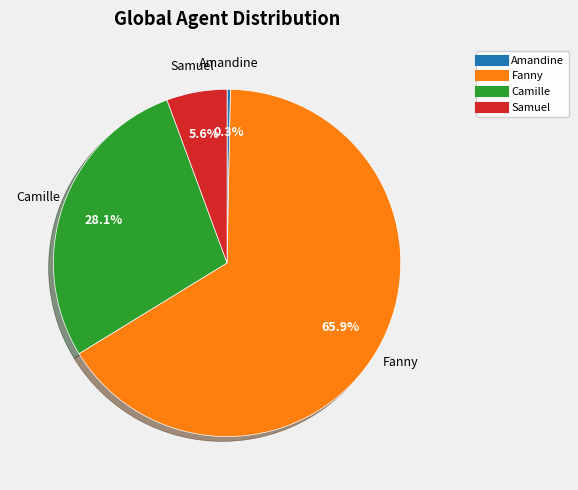

Which has a higher value, Camille or Samuel?

Camille